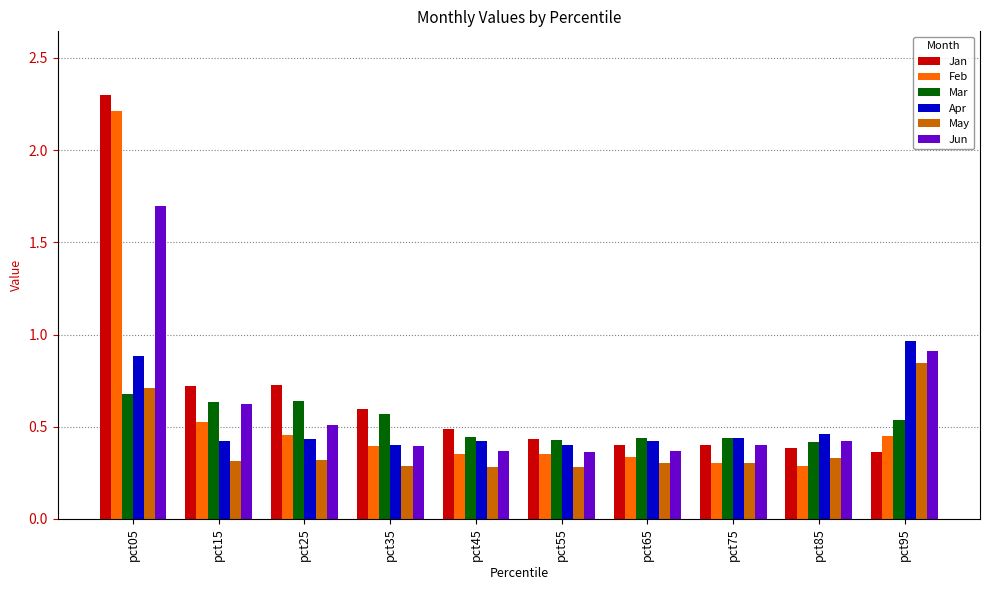

What is the difference between the Jan values at pct15 and pct45?

0.2